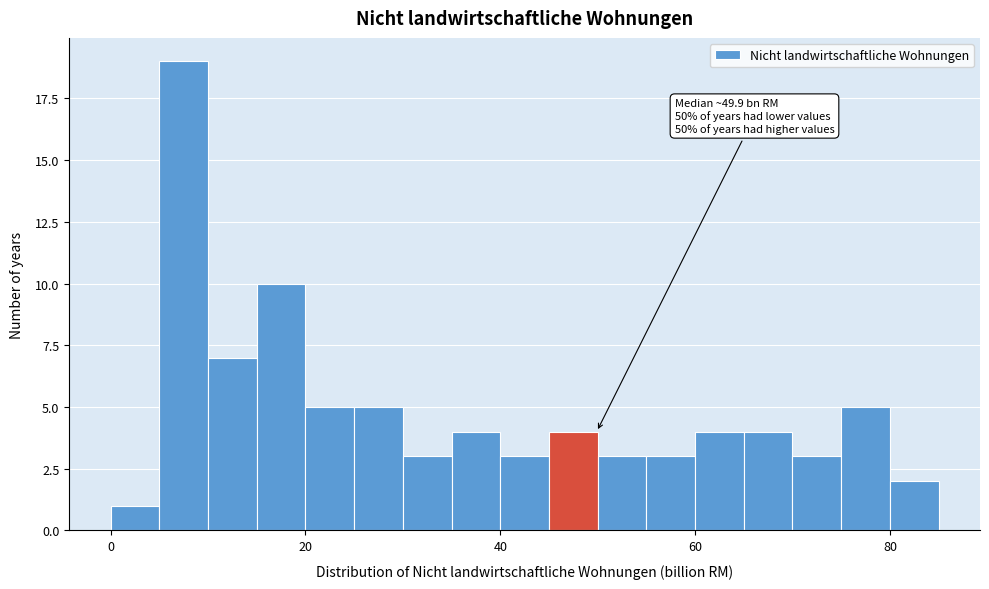

Read against the x-axis, roughly where is the centre of the tallest bar?

8